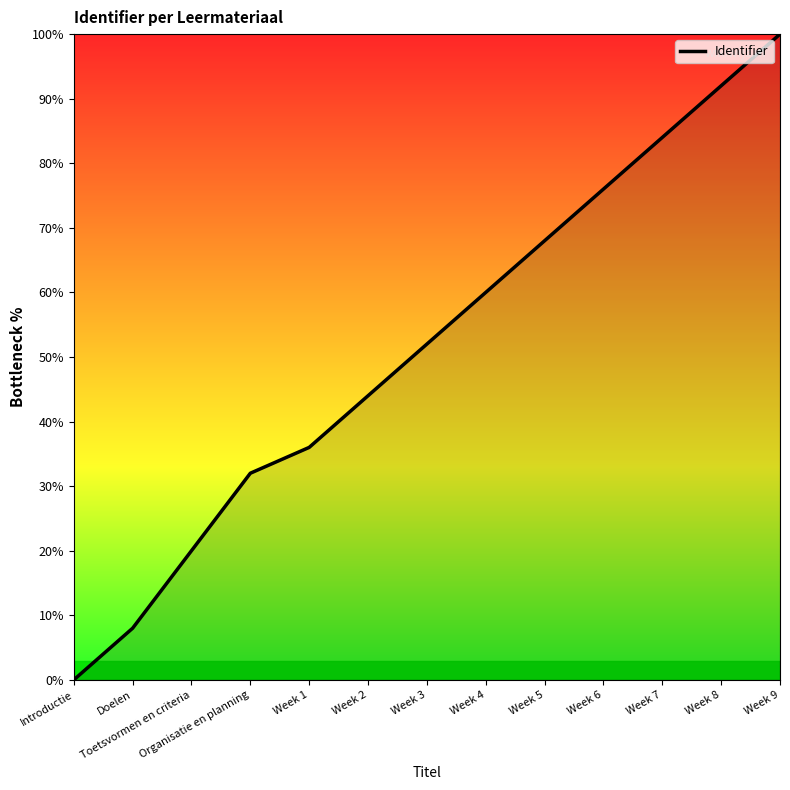

Reading right to left, transcribe all the data shown in this chart.

100	92	84	76	68	60	52	44	36	32	20	8	0